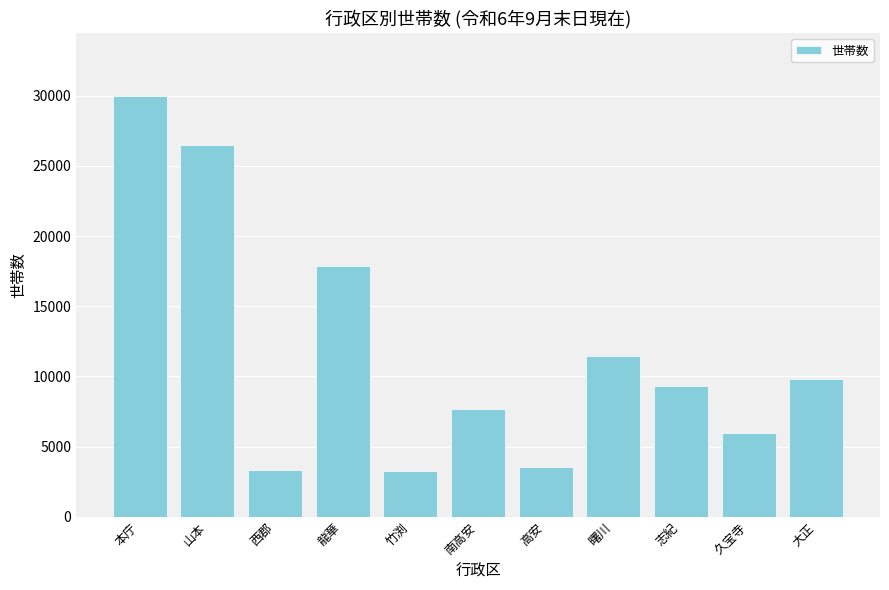

What is the difference between the second highest and second lowest values?

23204